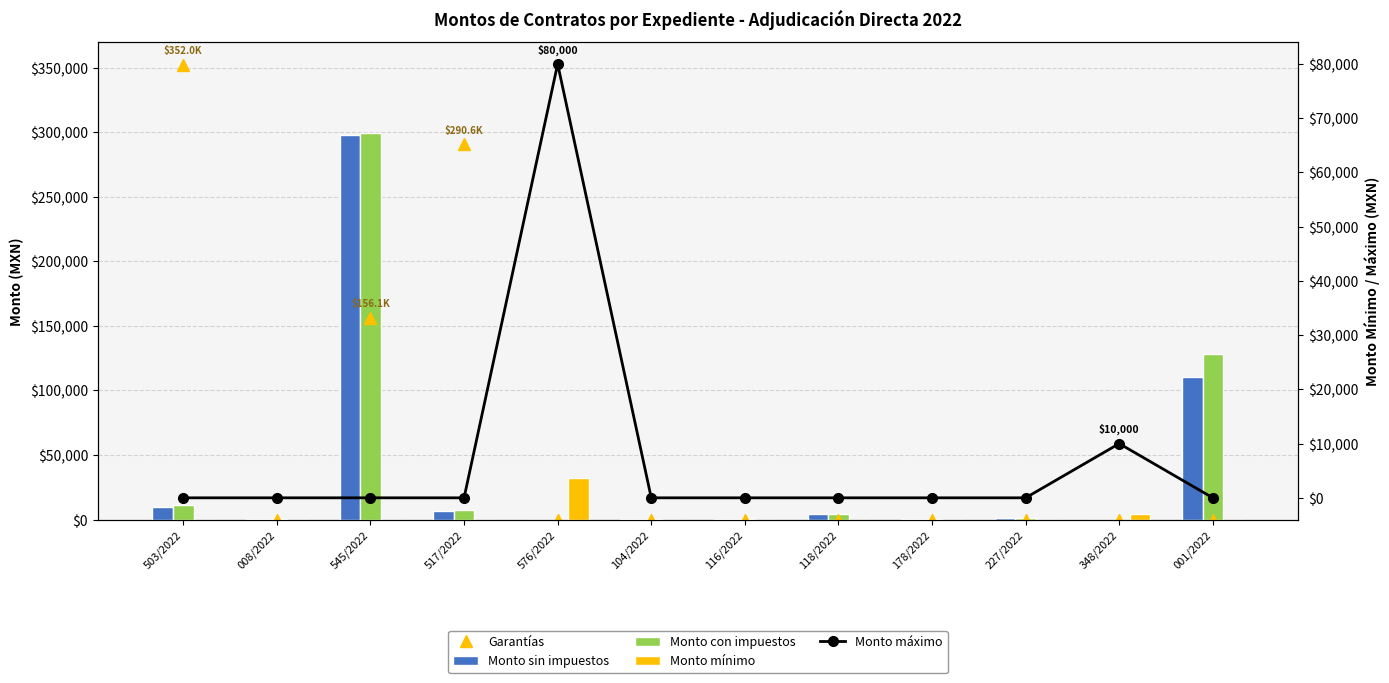

How many distinct data groups are displayed?

5